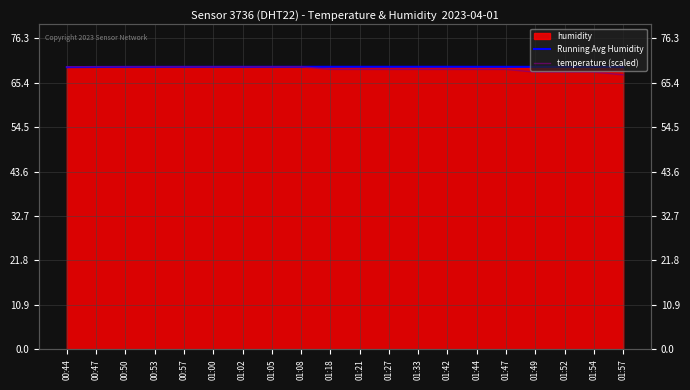

Where is Running Avg Humidity nearest to the value 69?

00:44